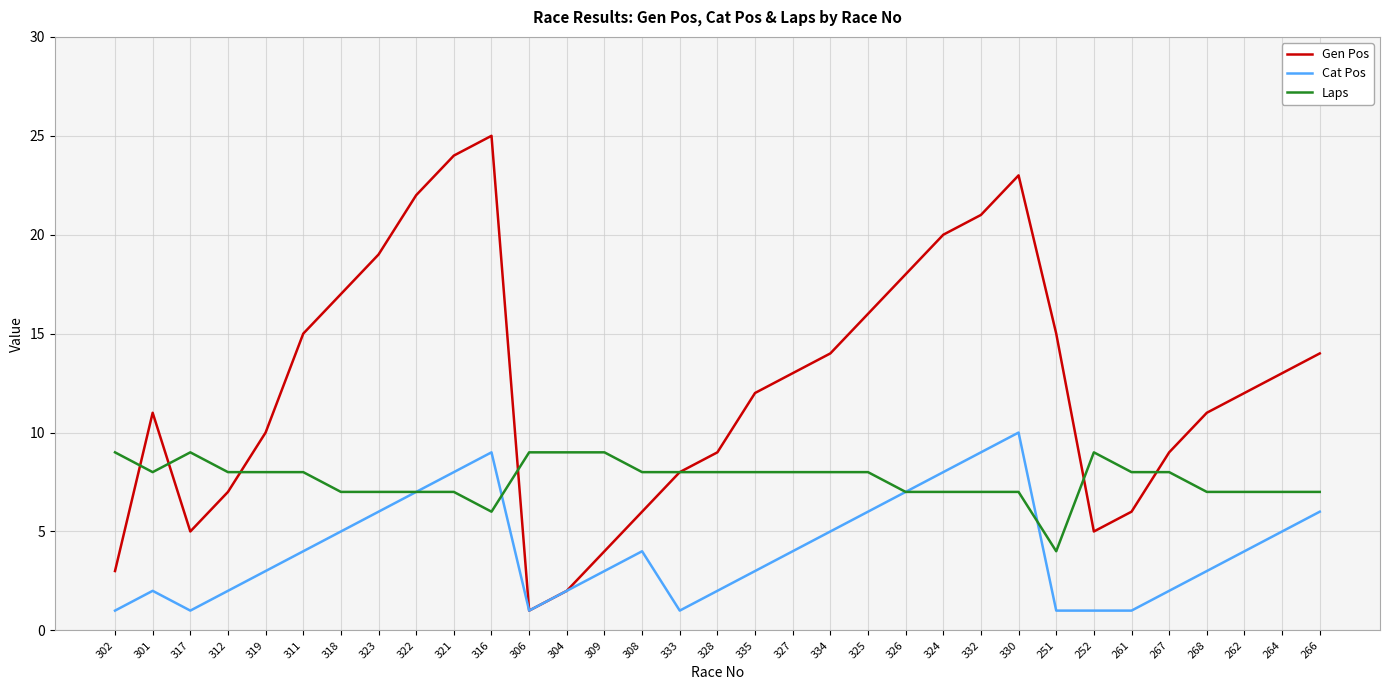

What position from the left is 327?

19